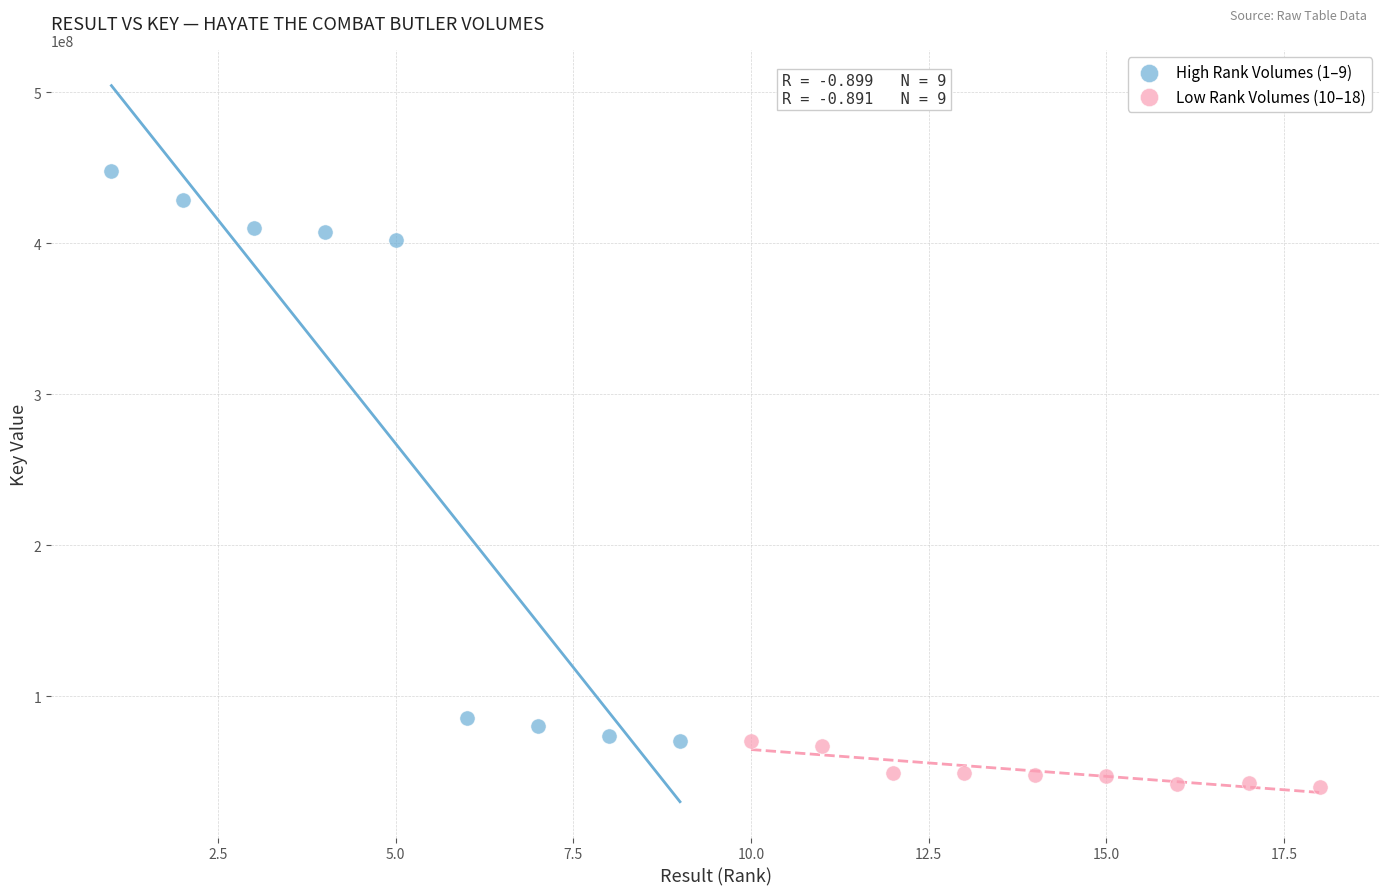

Which series has the largest Y range (max minus min)?

High Rank Volumes (1–9)